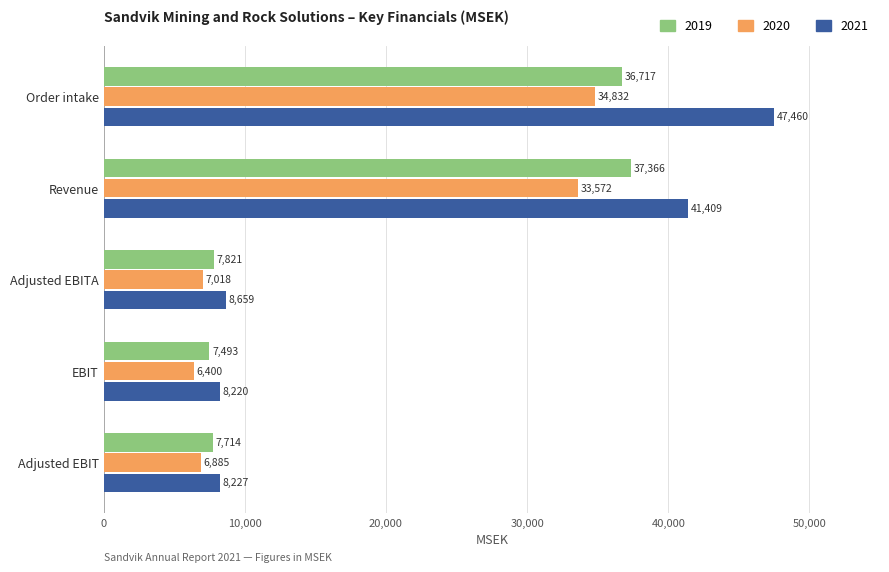

Is the value of 2020 at Adjusted EBITA greater than the value of 2019 at Adjusted EBITA?

No